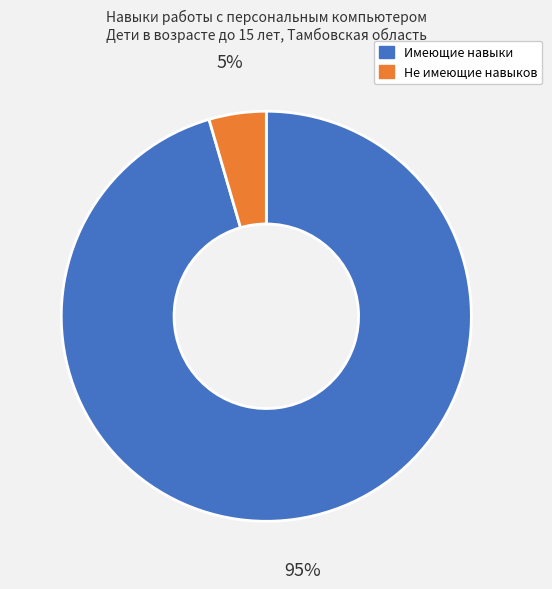

Is the sum of Не имеющие навыков and Имеющие навыки greater than half?

Yes